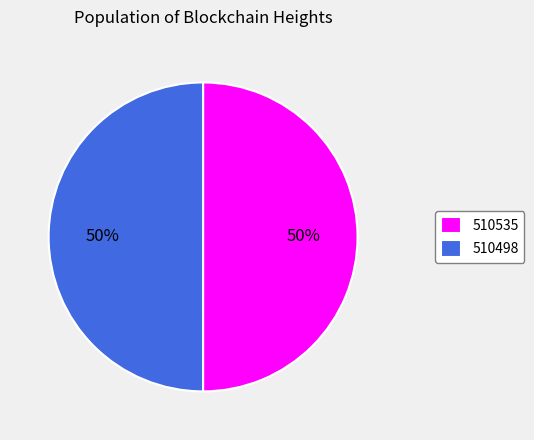

How many segments does this pie chart have?

2